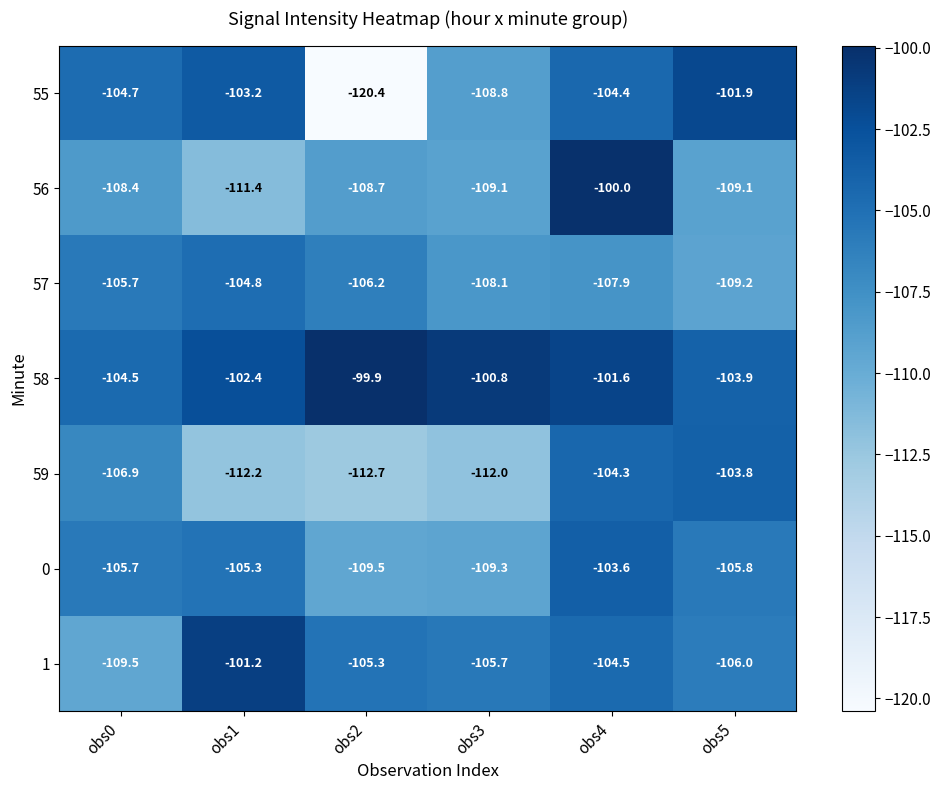

What is the sum of all 56 values?

-646.7